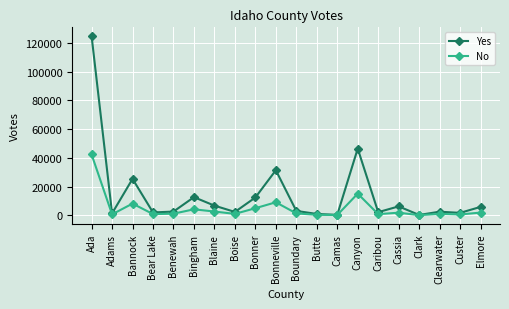

At which label does Yes reach its peak?

Ada